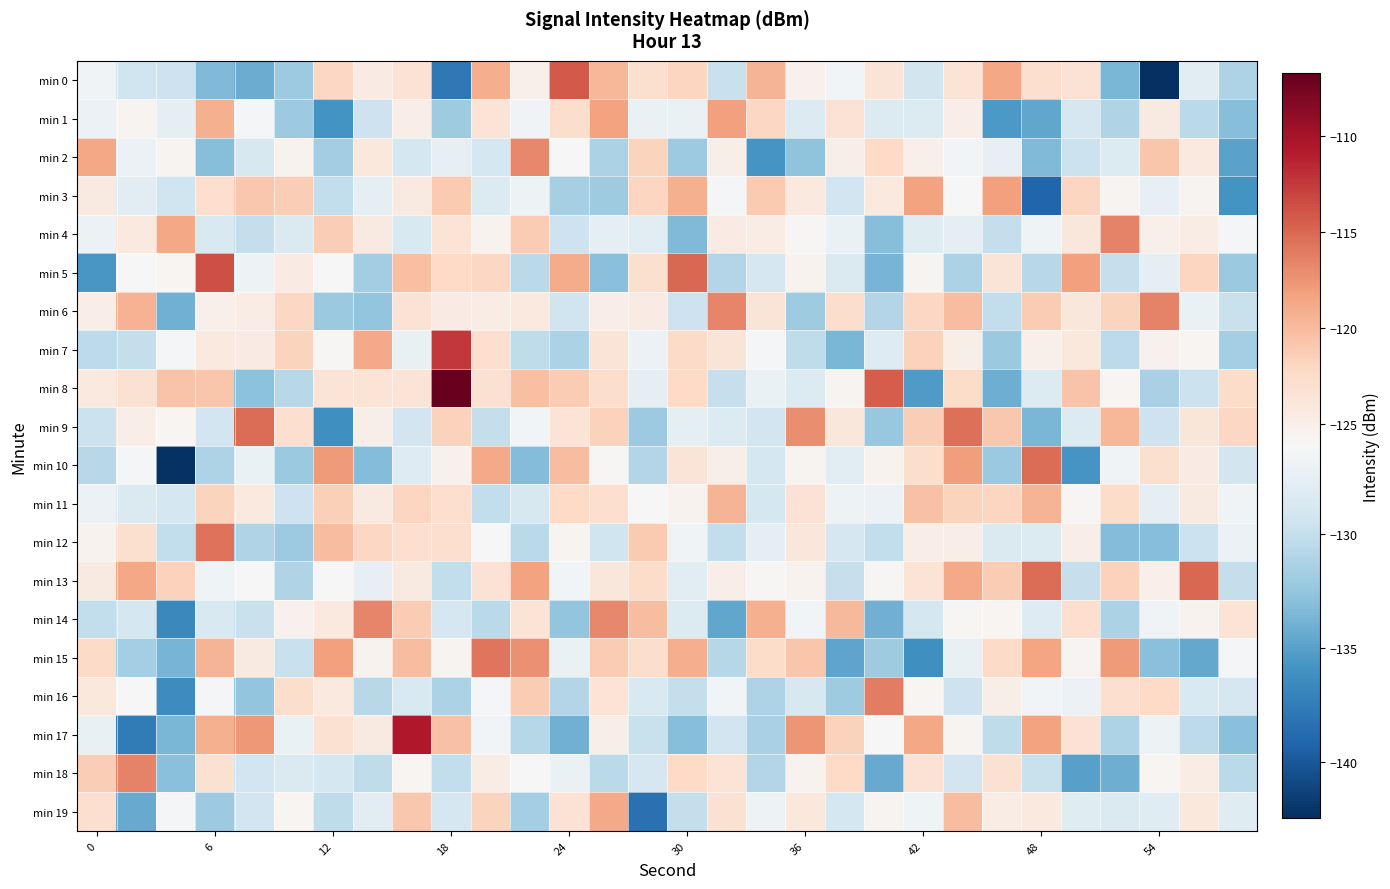

At how many categories does at least one series exceed -121?

28